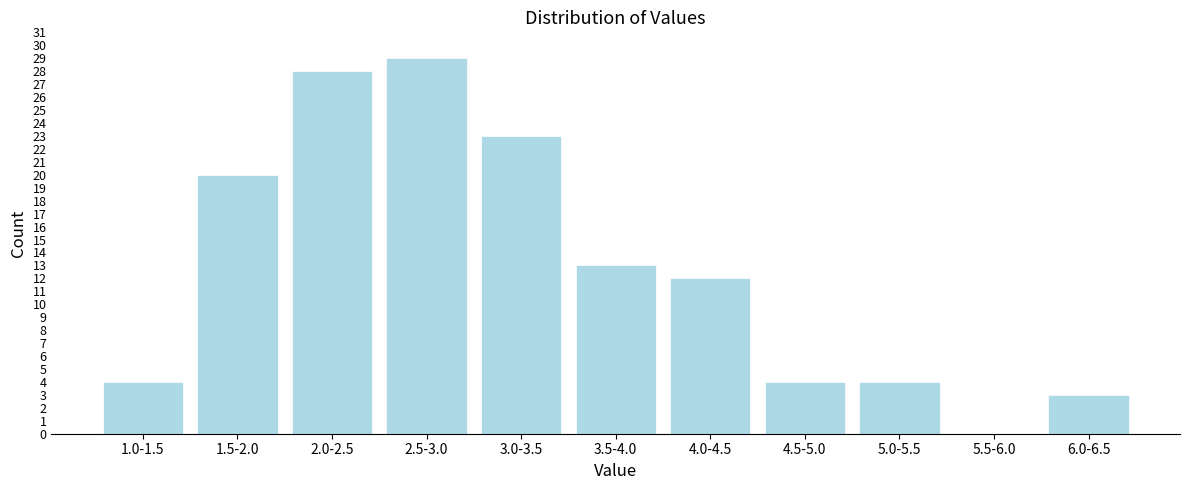

Reading left to right, extract all data points from this chart.

1.0-1.5=4	1.5-2.0=20	2.0-2.5=28	2.5-3.0=29	3.0-3.5=23	3.5-4.0=13	4.0-4.5=12	4.5-5.0=4	5.0-5.5=4	5.5-6.0=0	6.0-6.5=3